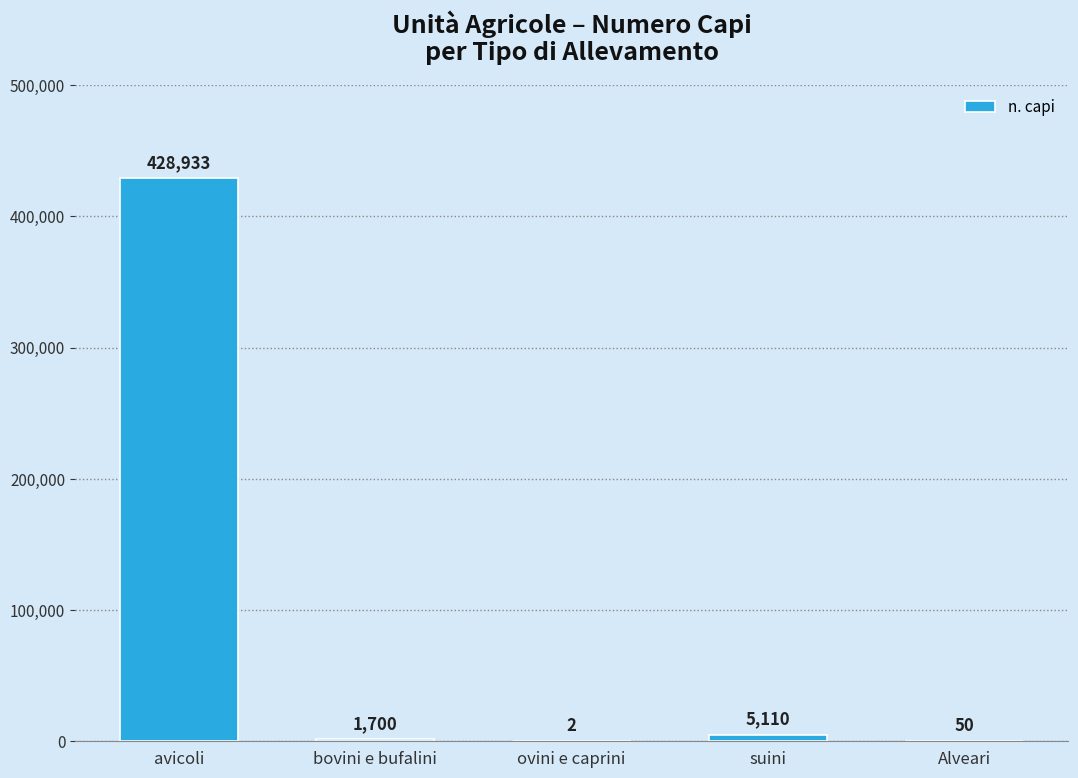

Reading right to left, transcribe all the data shown in this chart.

Alveari=50	suini=5110	ovini e caprini=2	bovini e bufalini=1700	avicoli=428933